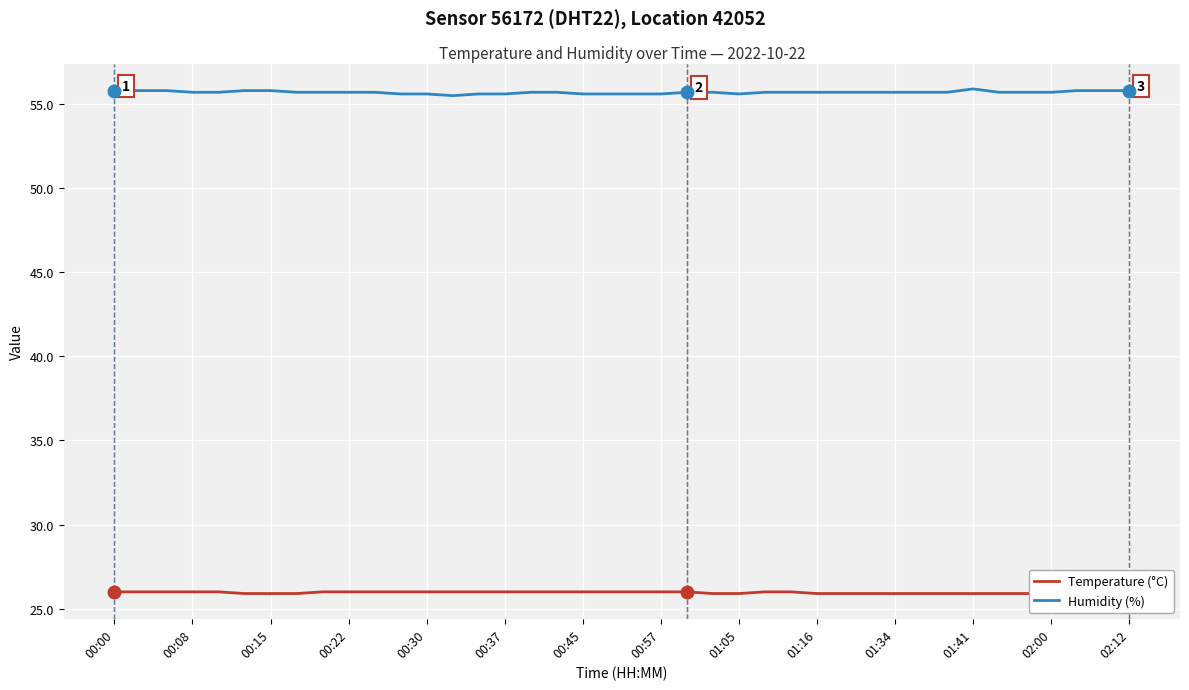

Which series has the widest spread of values?

Humidity (%)